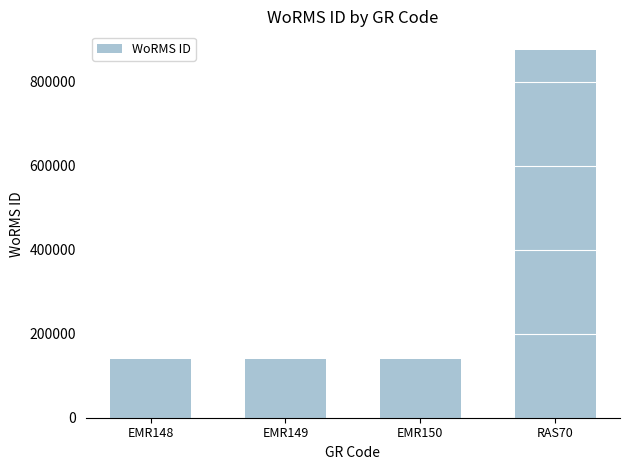

What is the ratio of the value at EMR150 to the value at EMR149?

1.0